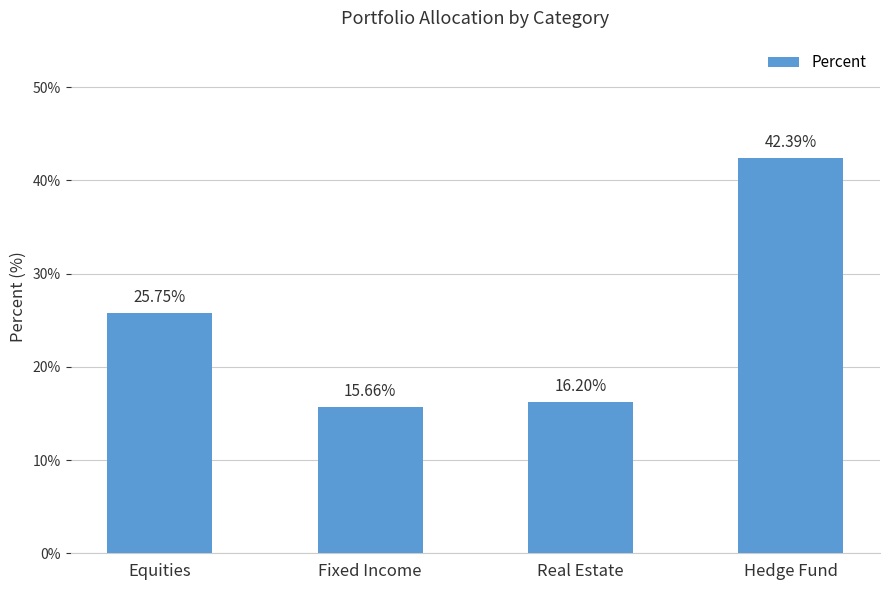

How many series are shown in this chart?

1